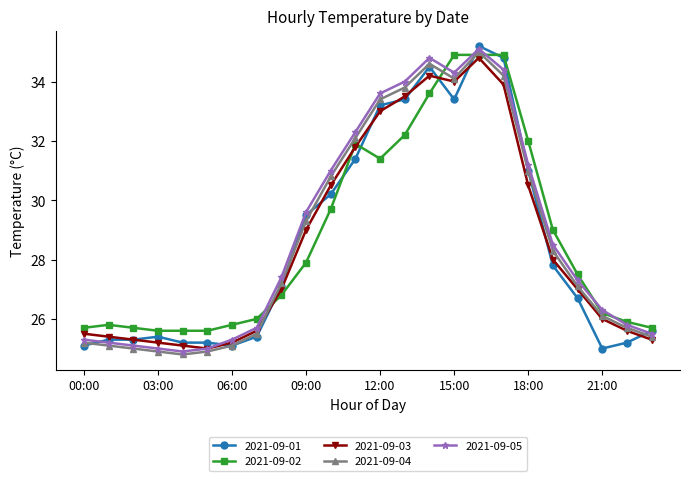

What is the greatest value displayed?

35.2